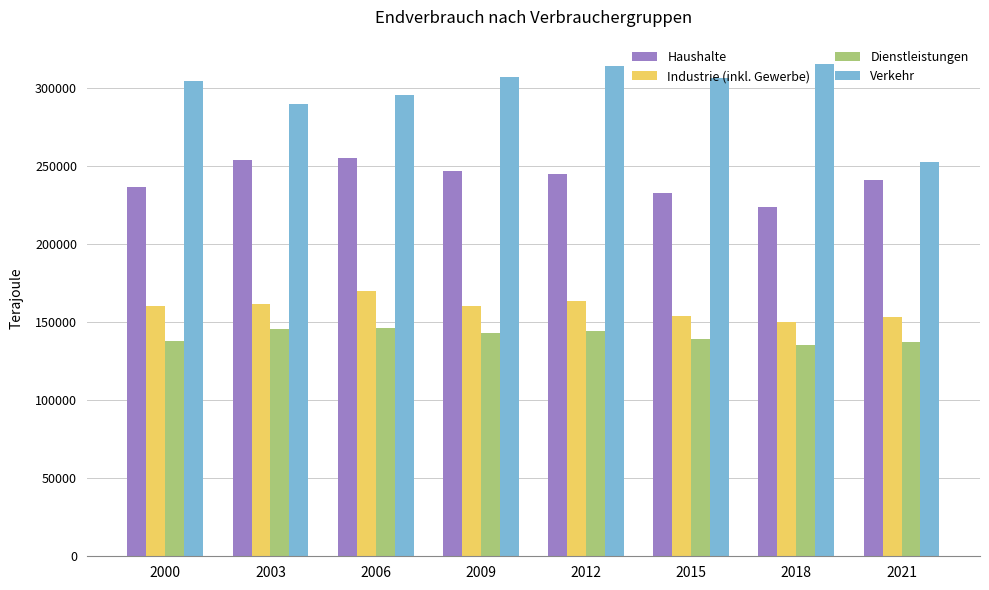

Are the bars grouped side by side (vs. stacked)?

Yes